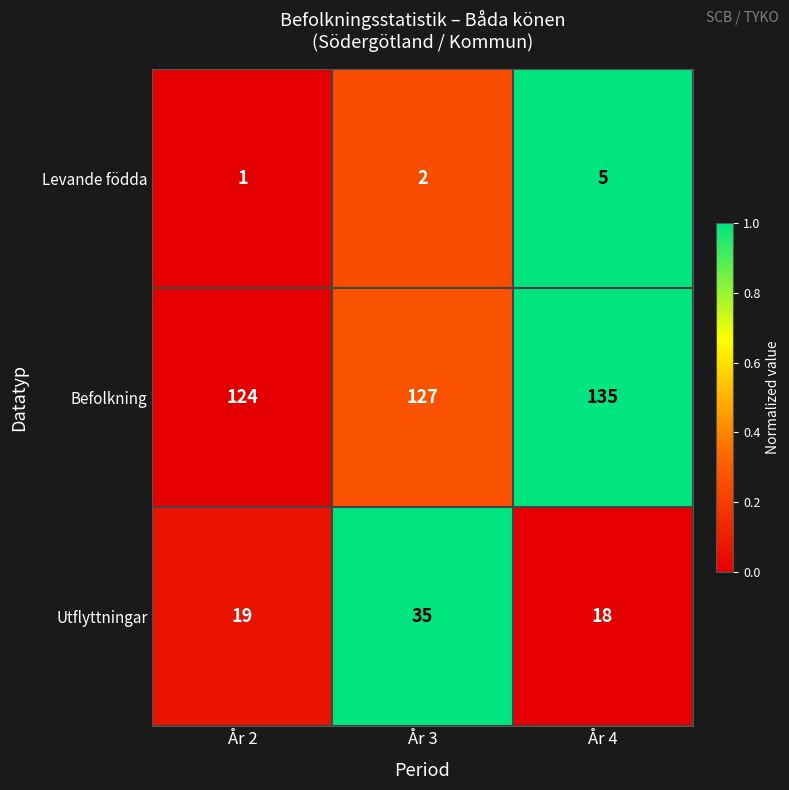

Is it true that Befolkning equals 127 at År 3?

True